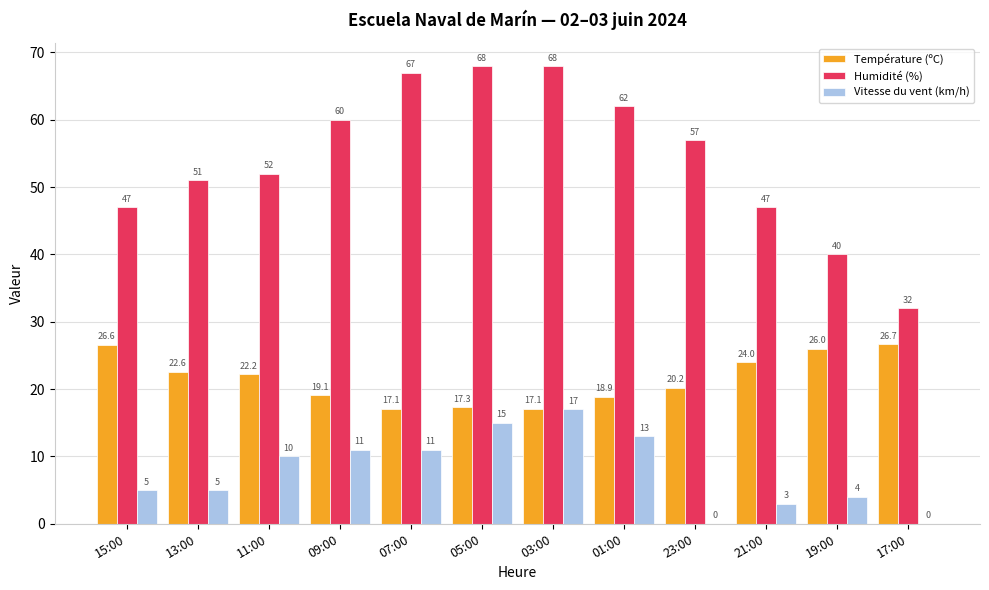

What are all the series names shown in the legend?

Température (ºC), Humidité (%), Vitesse du vent (km/h)